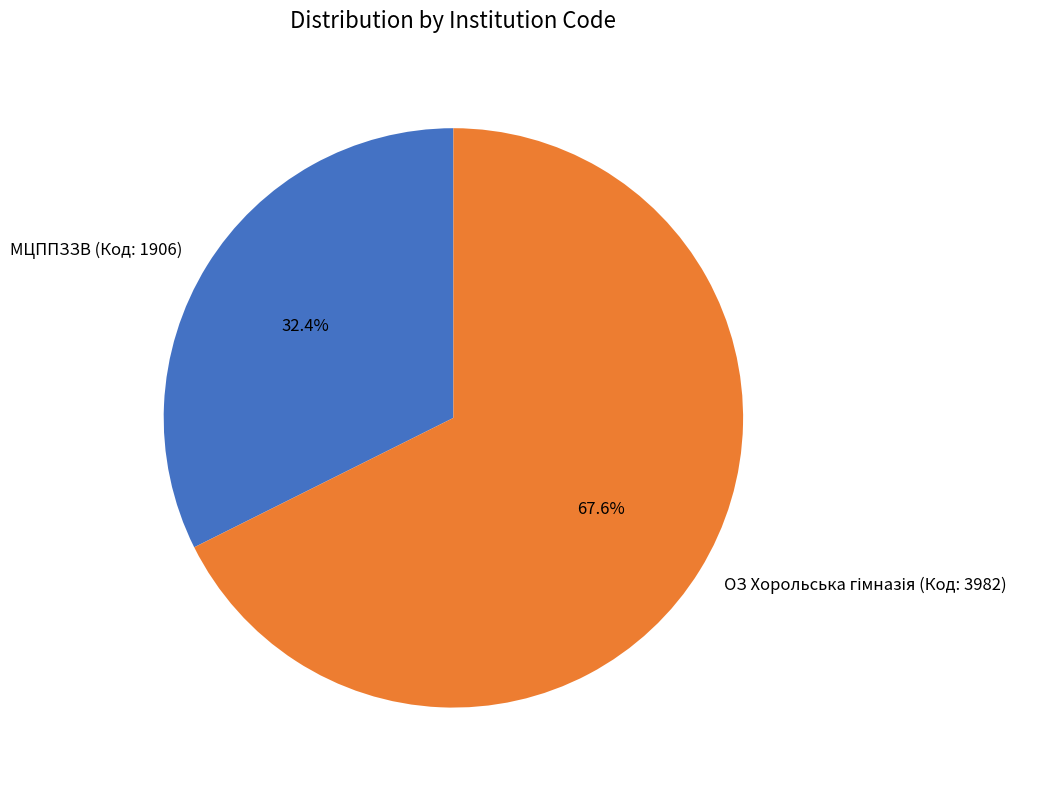

Which category has the smallest portion of the pie?

МЦППЗЗВ (Код: 1906)